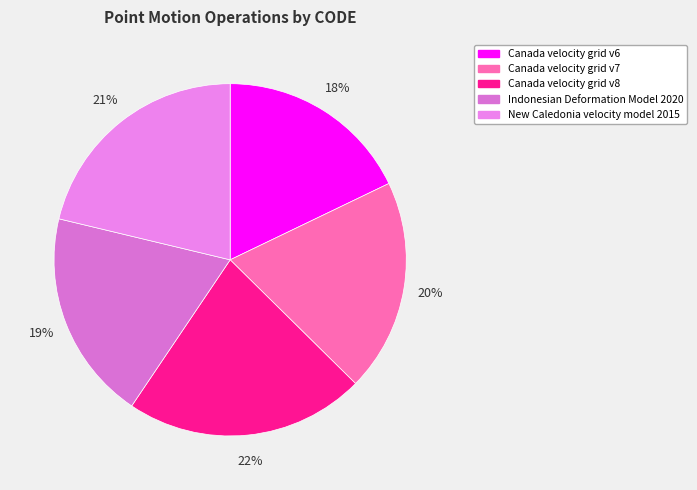

Is there a majority slice in this chart?

No